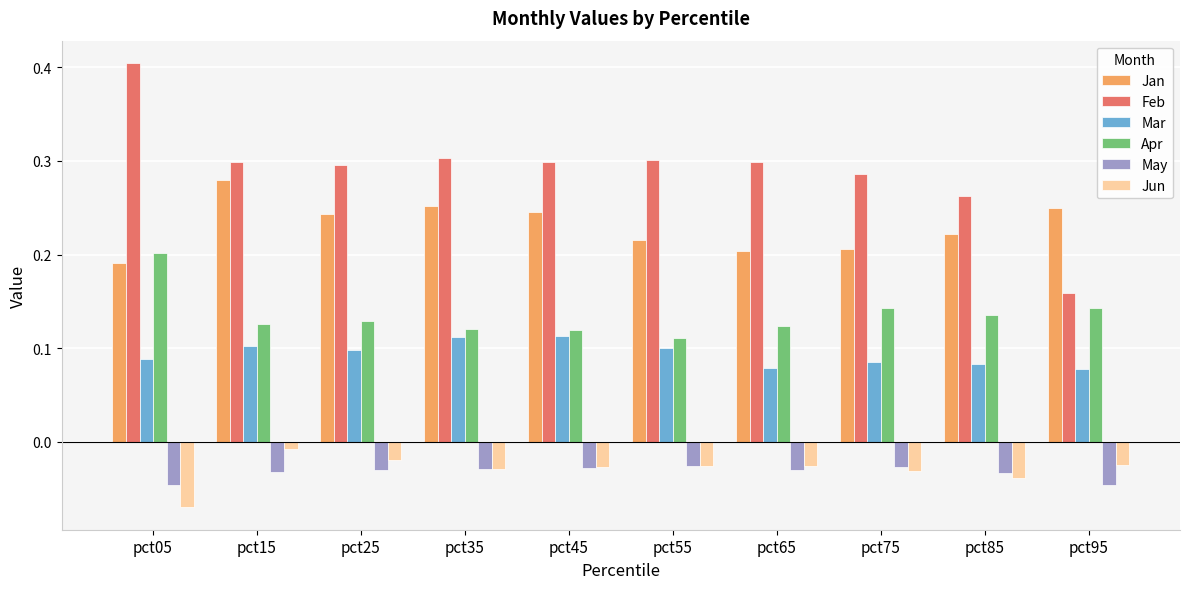

Which label corresponds to the smallest value in the chart?

pct05